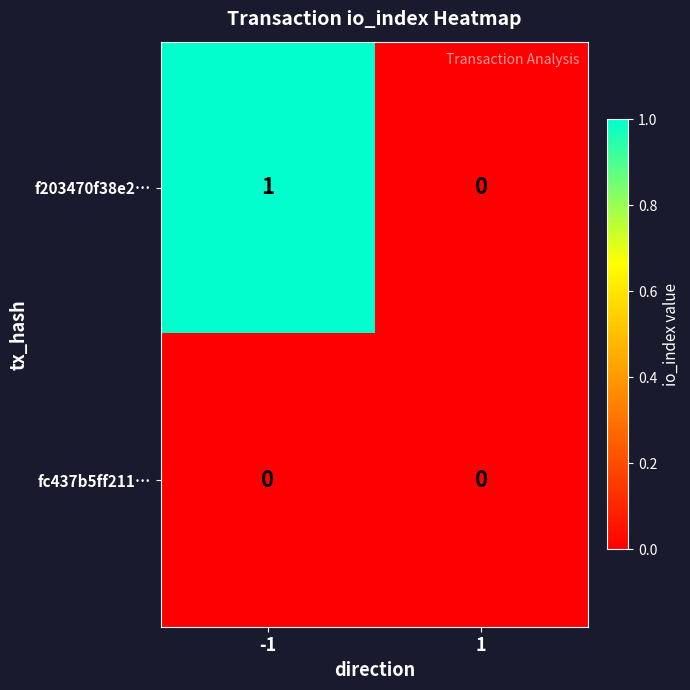

Between -1 and 1, which series saw the biggest shift?

f203470f38e2…